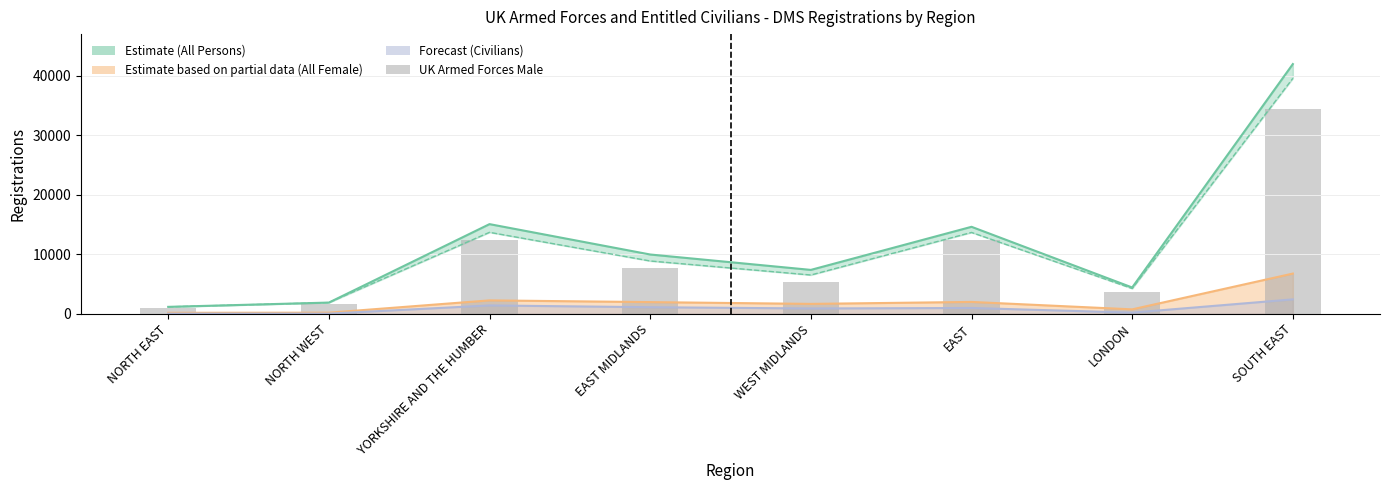

What is the change in value from EAST to LONDON?

-8690